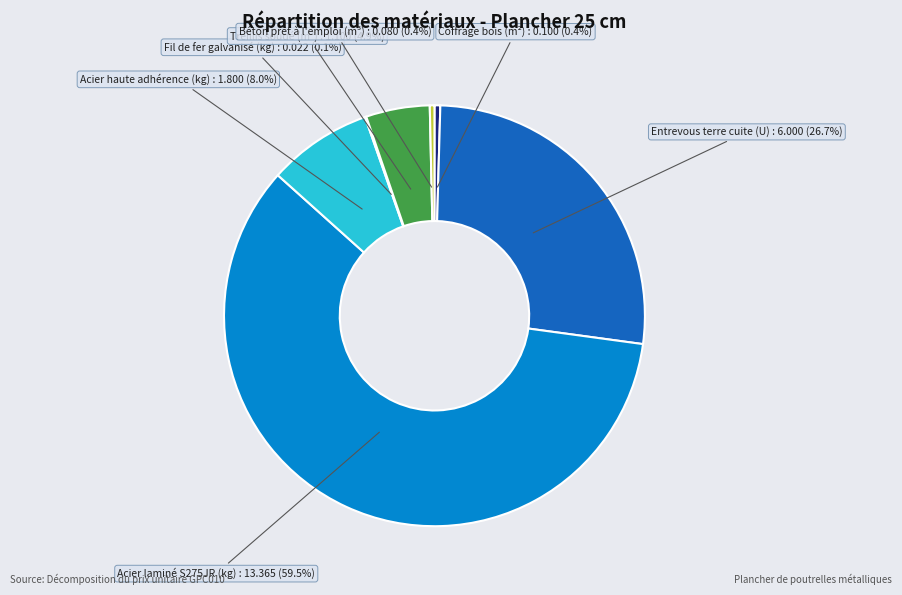

To the nearest percent, what is the difference between the largest and smallest slice percentages?

59%